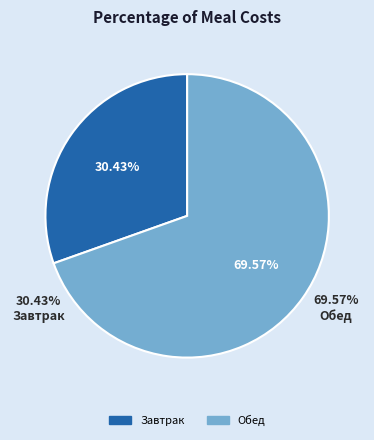

Count the number of slices in the pie.

2